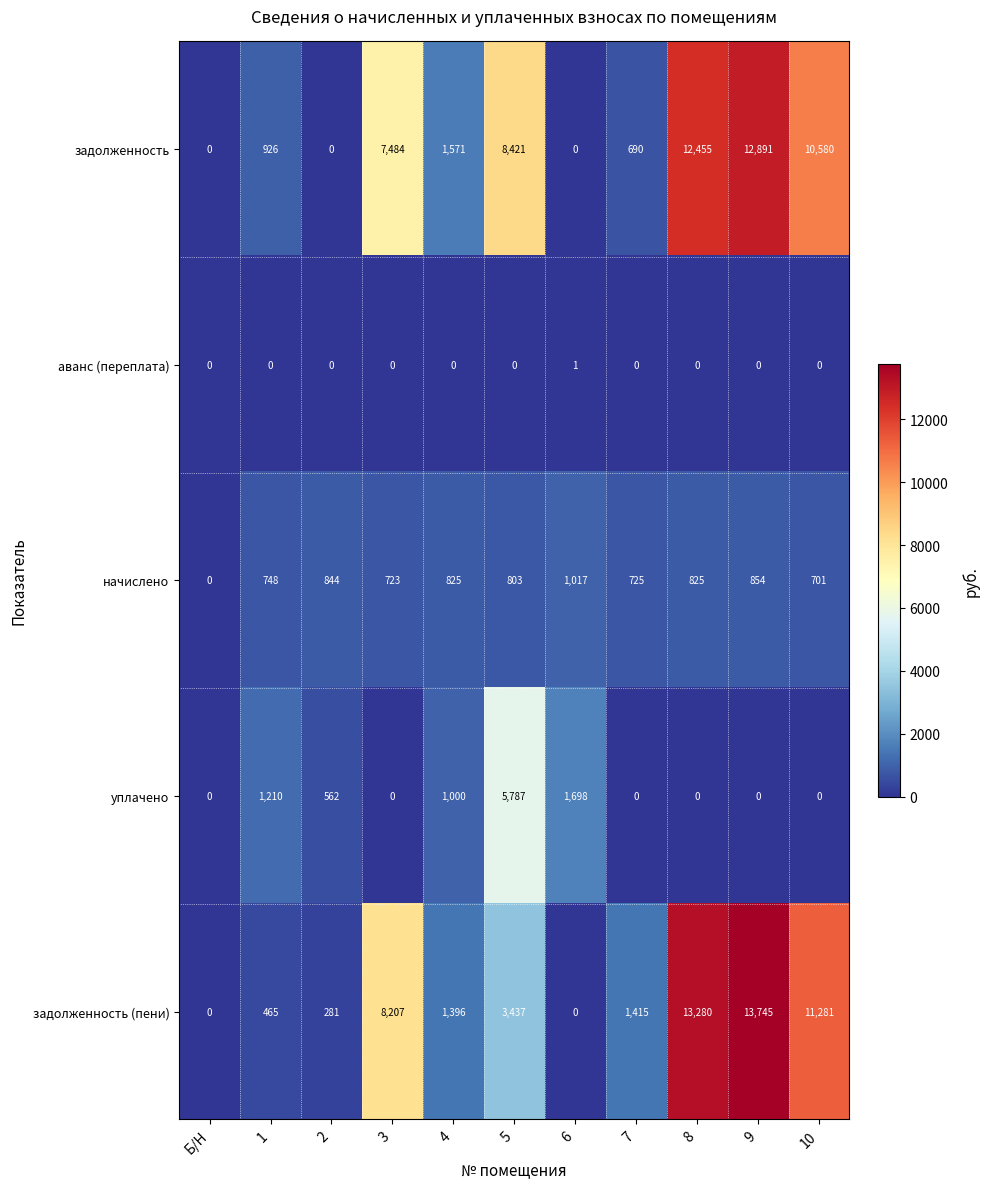

What is the highest value of the задолженность series?

12891